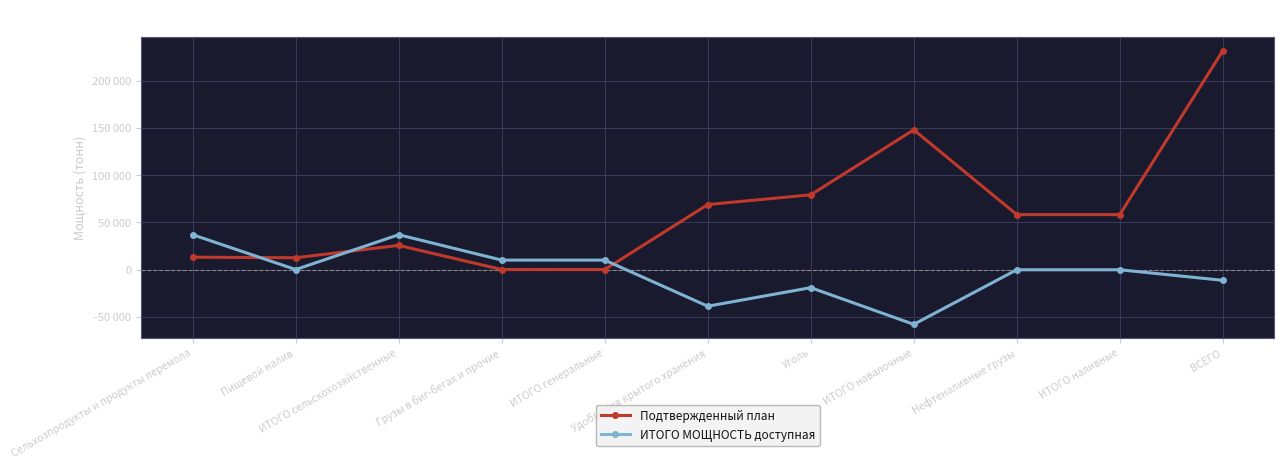

Reading right to left, extract all data points from this chart.

Подтвержденный план: ВСЕГО=231941	ИТОГО наливные=58248	Нефтеналивные грузы=58248	ИТОГО навалочные=148093	Уголь=79213	Удобрения крытого хранения=68880	ИТОГО генеральные=0	Грузы в биг-бегах и прочие=0	ИТОГО сельскохозяйственные=25600	Пищевой налив=12500	Сельхозпродукты и продукты перемола=13100
ИТОГО МОЩНОСТЬ доступная: ВСЕГО=-11441	ИТОГО наливные=-248	Нефтеналивные грузы=-248	ИТОГО навалочные=-58093	Уголь=-19213	Удобрения крытого хранения=-38880	ИТОГО генеральные=10000	Грузы в биг-бегах и прочие=10000	ИТОГО сельскохозяйственные=36900	Пищевой налив=0	Сельхозпродукты и продукты перемола=36900